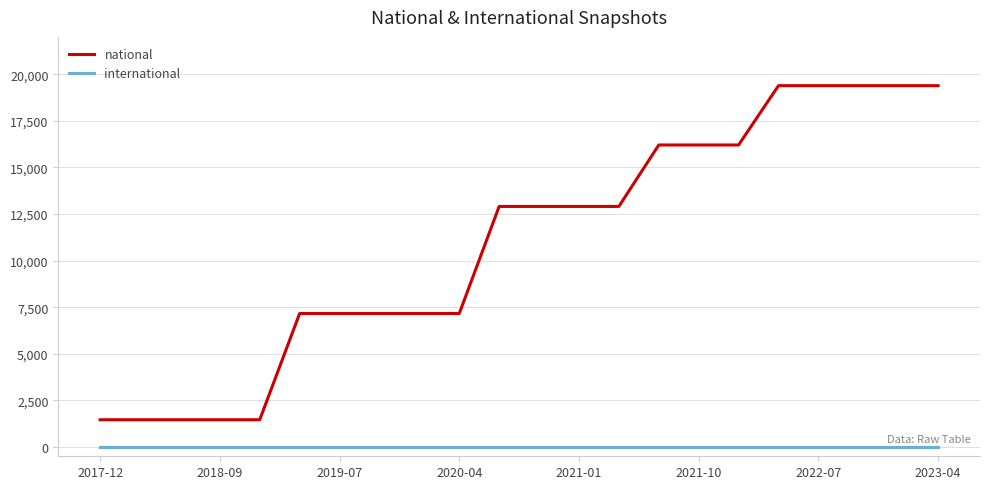

What is the minimum value for national?

1460